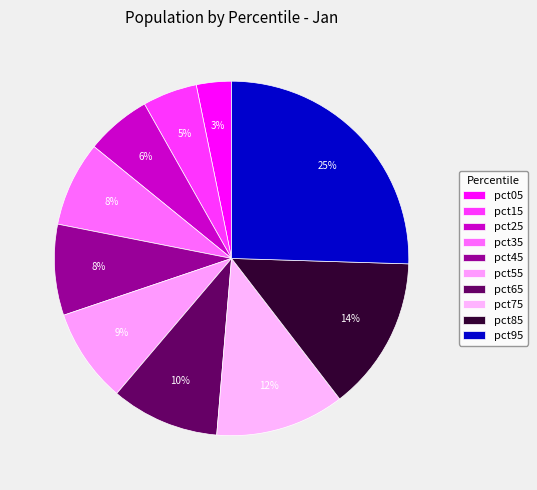

Which has a higher value, pct15 or pct65?

pct65